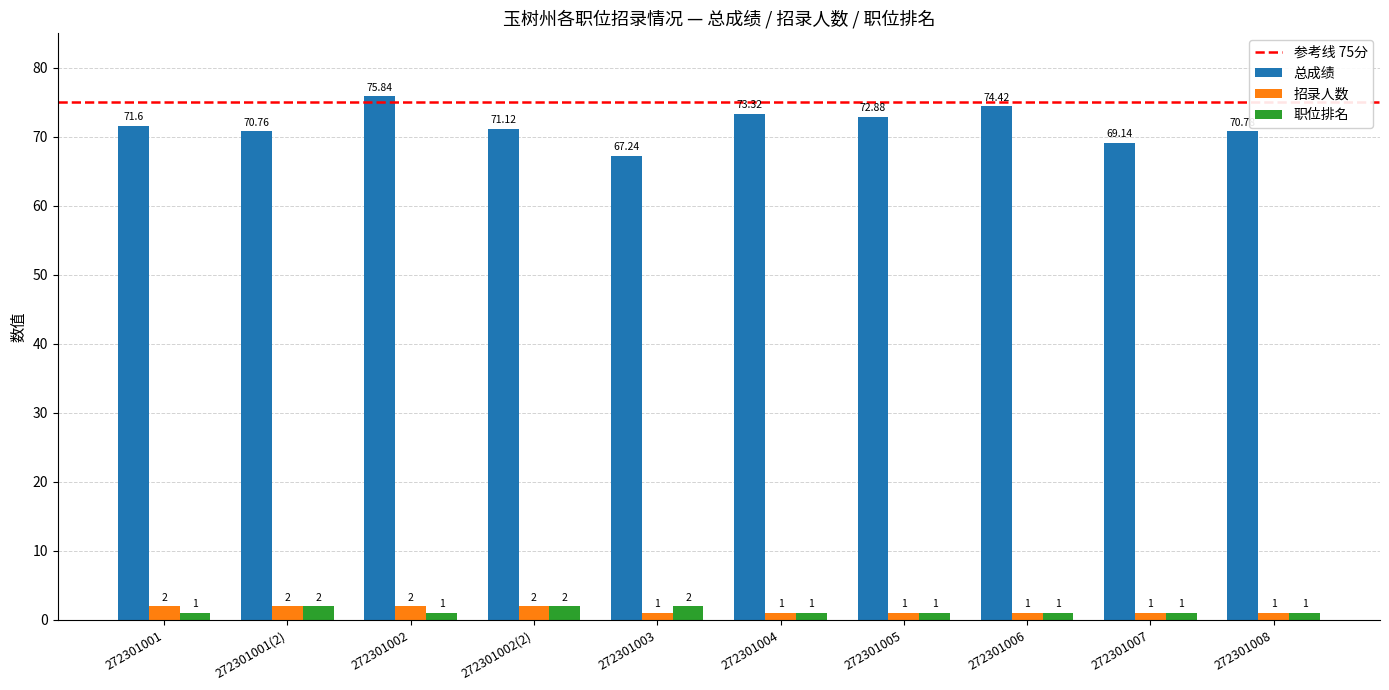

At which category does the chart reach its peak across all series?

272301002